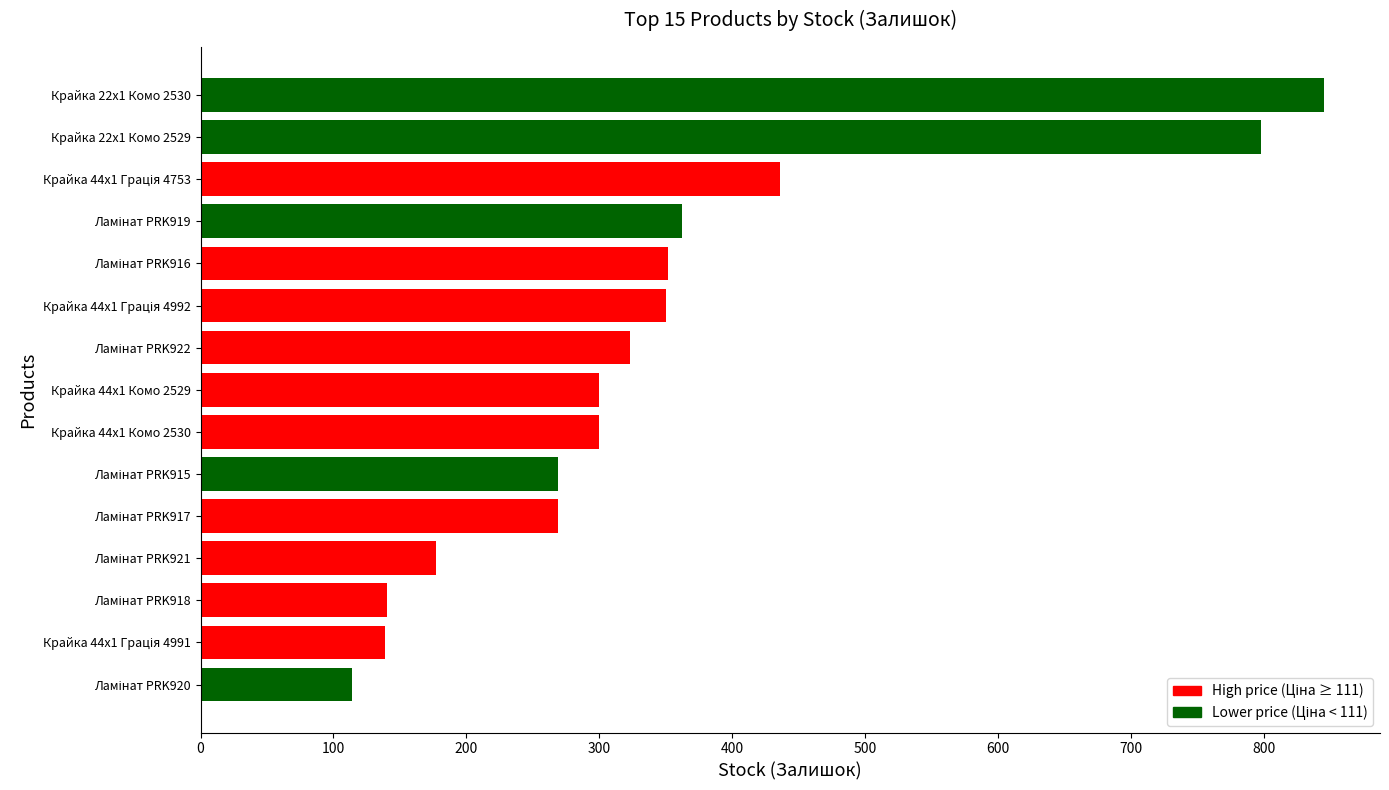

Which has a higher value, Крайка 22x1 Комо 2530 or Крайка 22x1 Комо 2529?

Крайка 22x1 Комо 2530